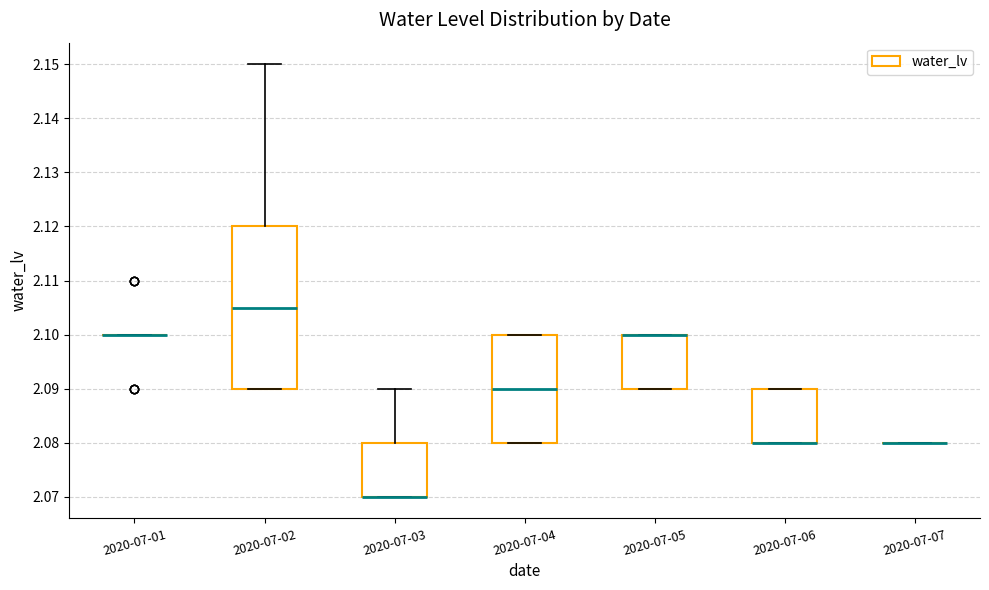

Which box is the tallest, from its lower edge to its upper edge?

2020-07-02